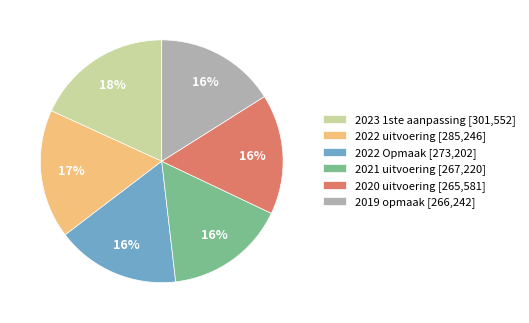

What percentage is the 2020 uitvoering slice, to the nearest percent?

16%